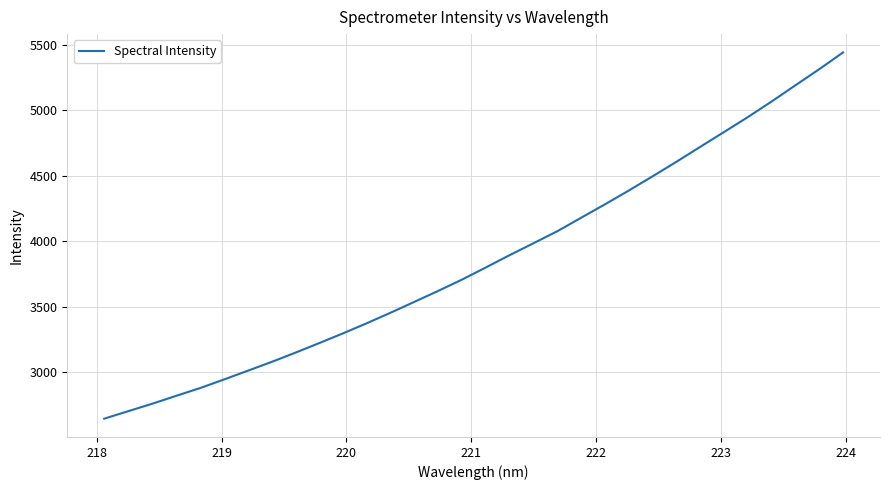

Reading left to right, transcribe all the data shown in this chart.

2646.5	2703.2	2759.6	2819.6	2878.7	2944.0	3011.0	3078.1	3148.8	3222.2	3296.5	3373.9	3454.4	3537.5	3621.1	3707.4	3800.0	3894.1	3984.9	4076.6	4179.4	4281.7	4387.0	4495.6	4606.3	4720.3	4833.4	4947.4	5066.5	5190.3	5312.9	5440.9